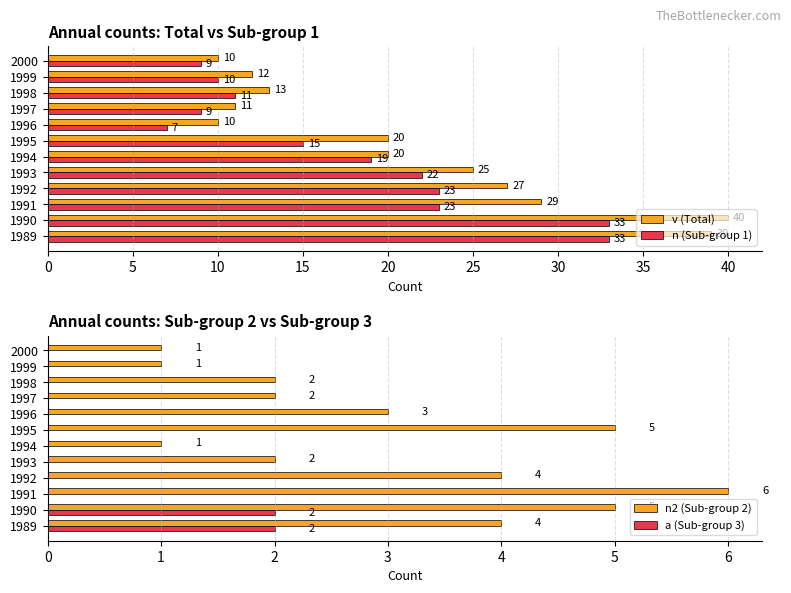

How many values in a (Sub-group 3) are above zero?

2